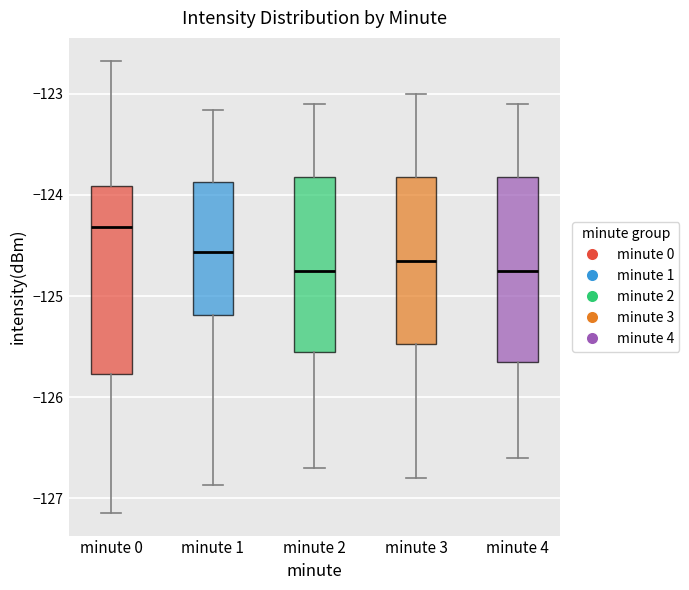

Reading left to right, transcribe this box plot: for each box, give where its median line is, the range the box spans, and where its two whiskers end, as read against the y-axis. The values are not printed on the chart, so give them approximately, as read against the axis.

minute 0: median -124.3, box -125.8 to -123.9, whiskers -127.1 to -122.7
minute 1: median -124.6, box -125.2 to -123.9, whiskers -126.9 to -123.2
minute 2: median -124.7, box -125.5 to -123.8, whiskers -126.7 to -123.1
minute 3: median -124.6, box -125.5 to -123.8, whiskers -126.8 to -123.0
minute 4: median -124.7, box -125.6 to -123.8, whiskers -126.6 to -123.1